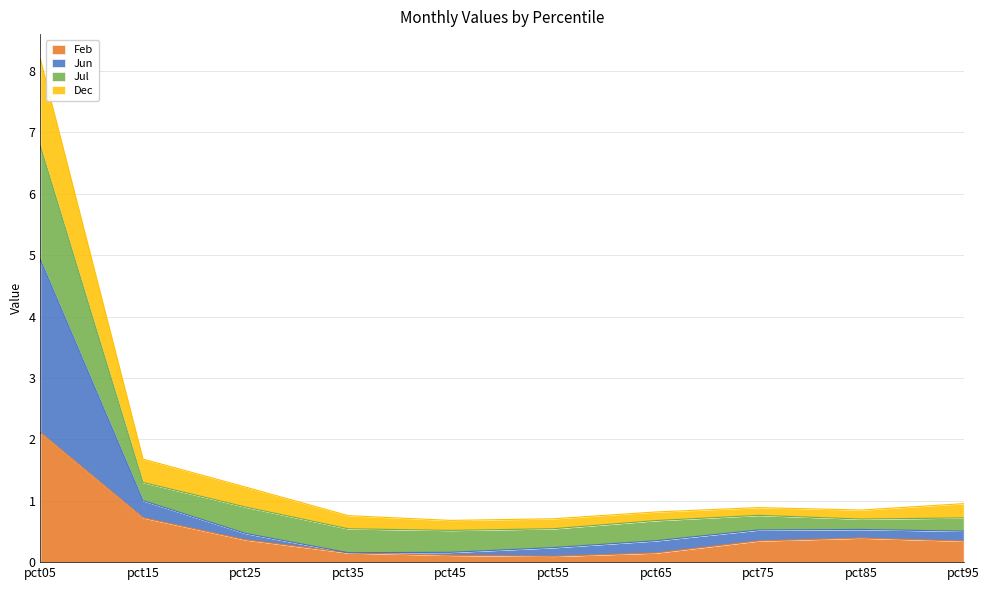

The value of Jun at pct05 is 3.8. True or false?

False